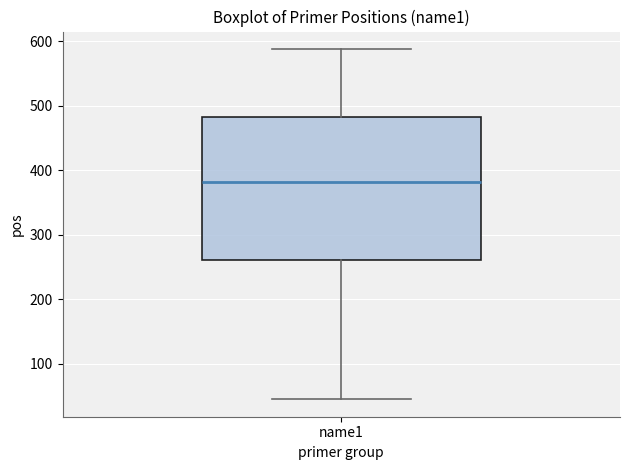

Where does the median line of the box for name1 sit on the y-axis? The values are not printed on the chart, so give them approximately, as read against the axis.

380